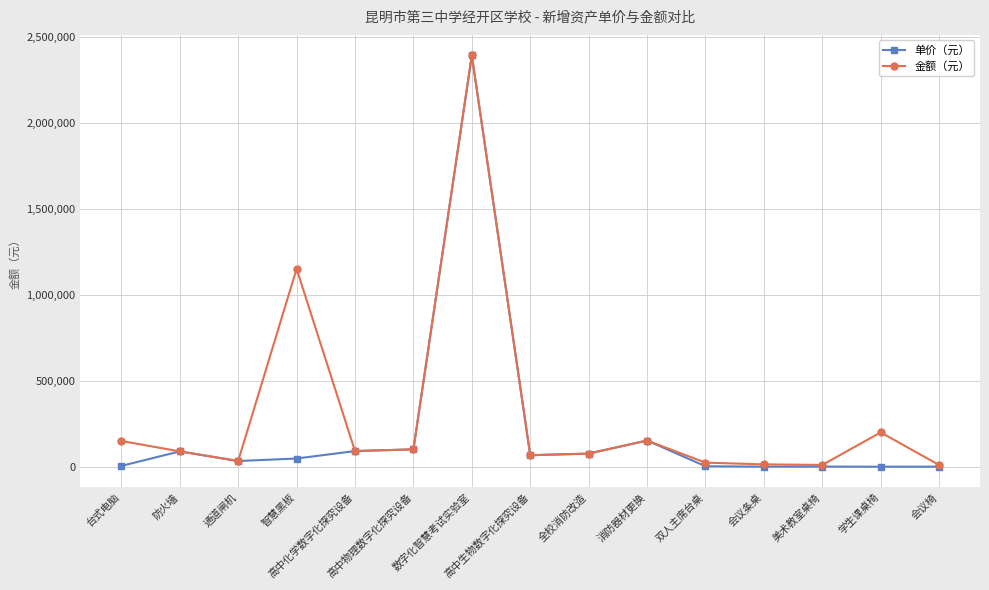

What is the label of the 15th point from the right?

台式电脑